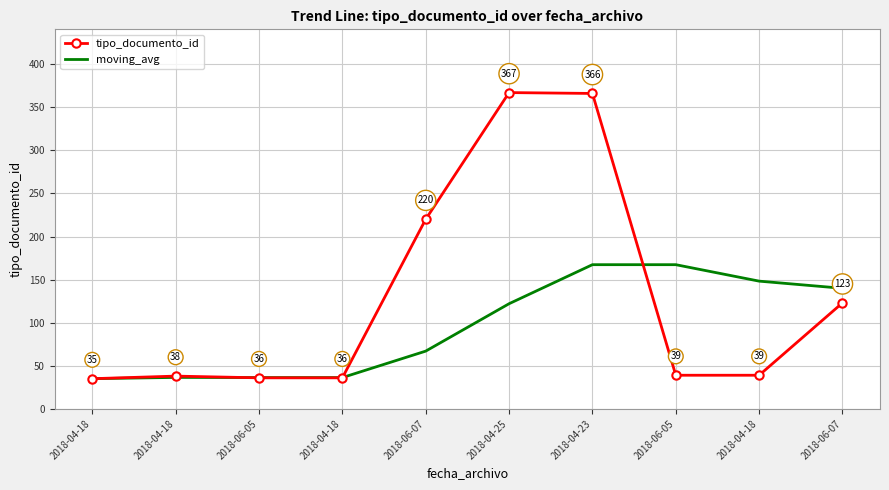

After their last crossing, which series has the higher values: moving_avg or tipo_documento_id?

moving_avg